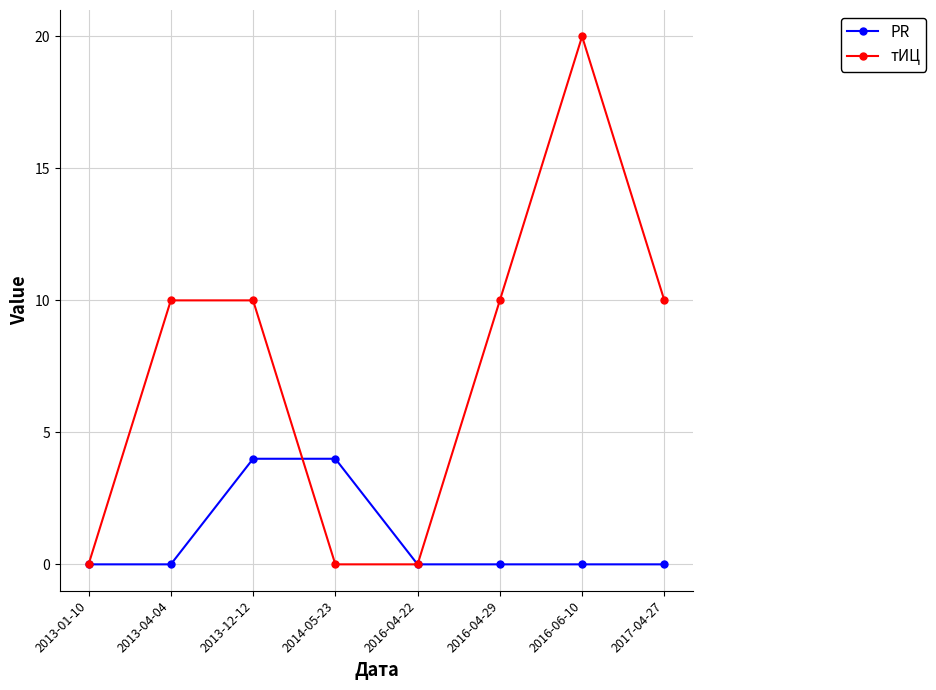

Reading right to left, what are all the values shown in this chart?

PR: 2017-04-27=0	2016-06-10=0	2016-04-29=0	2016-04-22=0	2014-05-23=4	2013-12-12=4	2013-04-04=0	2013-01-10=0
тИЦ: 2017-04-27=10	2016-06-10=20	2016-04-29=10	2016-04-22=0	2014-05-23=0	2013-12-12=10	2013-04-04=10	2013-01-10=0